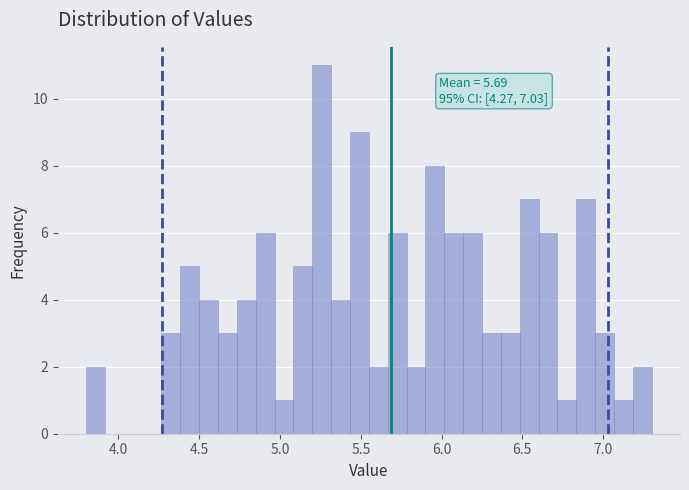

Read against the x-axis, roughly where is the centre of the tallest bar?

5.25